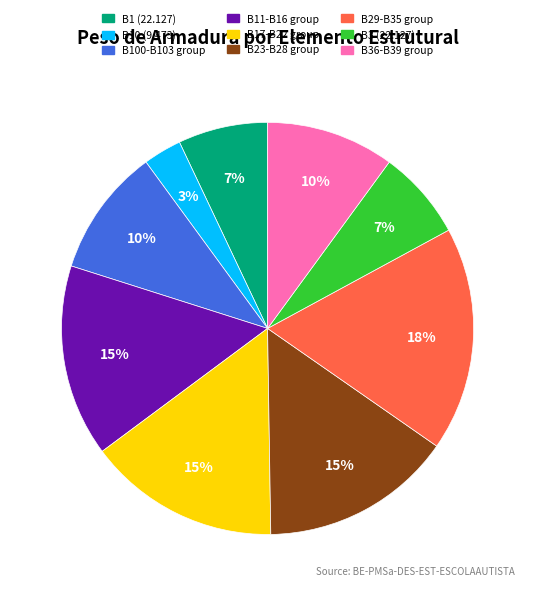

To the nearest percent, what is the difference between the largest and smallest slice percentages?

15%